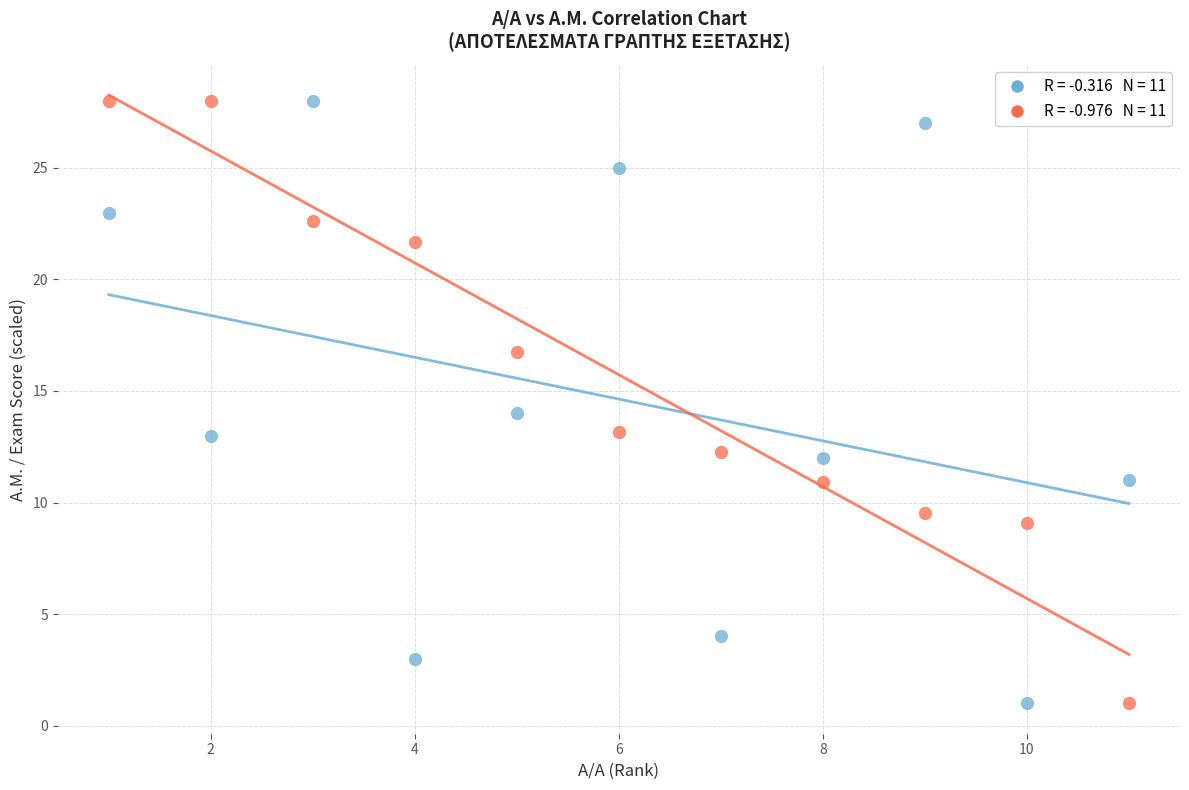

Across all data points, what is the range of X values (max minus min)?

10.0